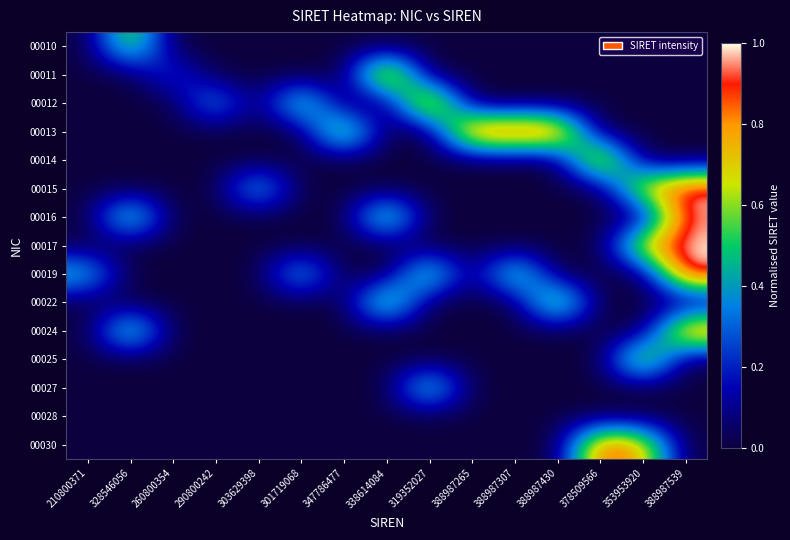

What is the total value across all series at 210800371?

0.5